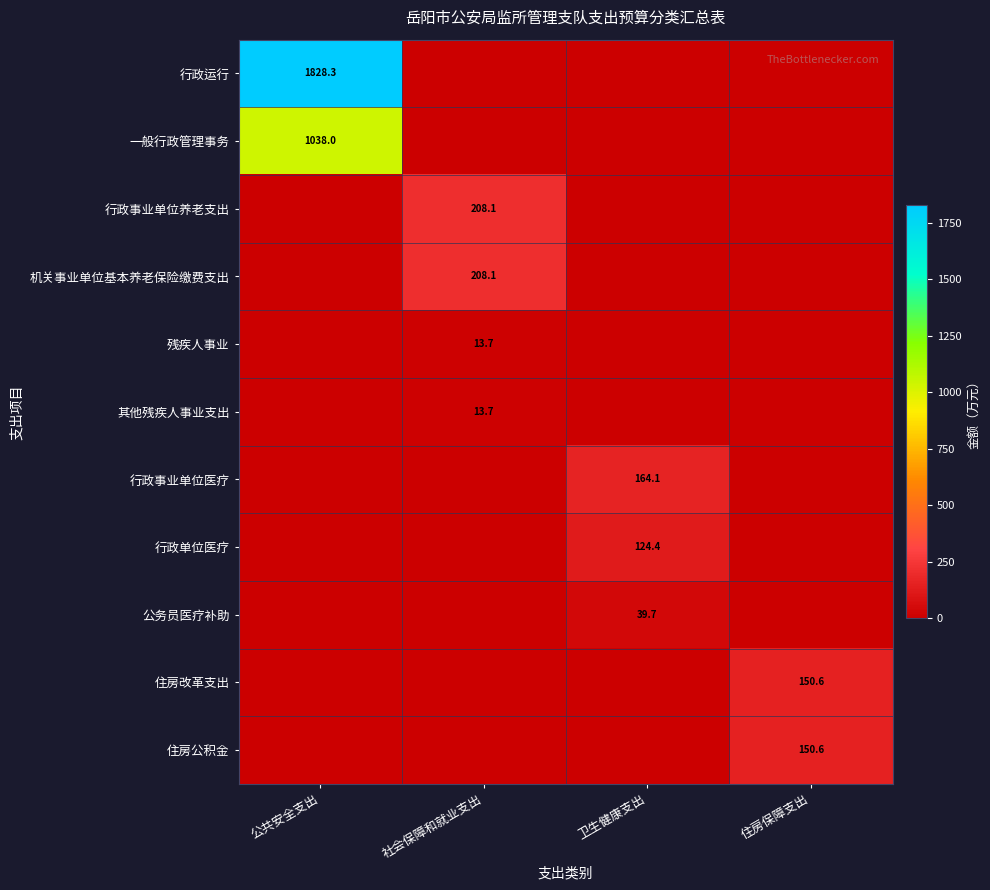

True or false: 一般行政管理事务 has a value of 1038.0 at 公共安全支出.

True